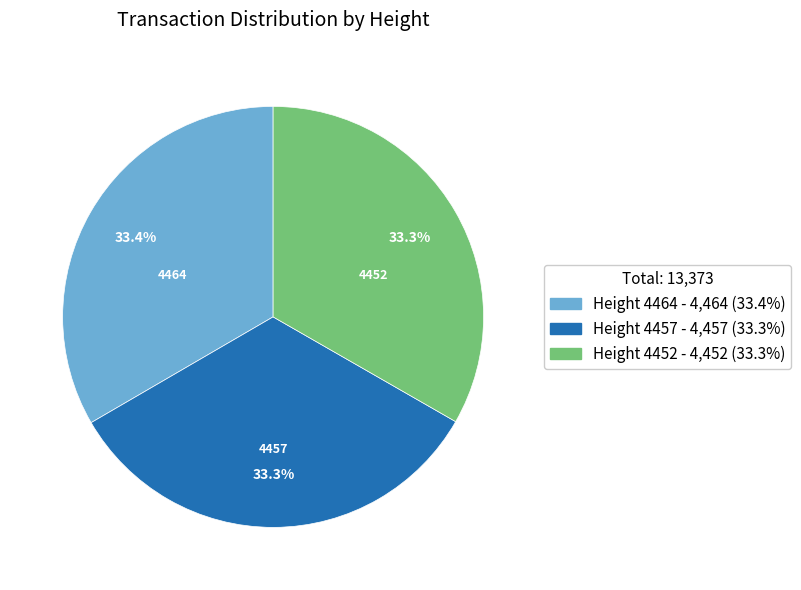

To the nearest percent, what is the average slice percentage?

33%